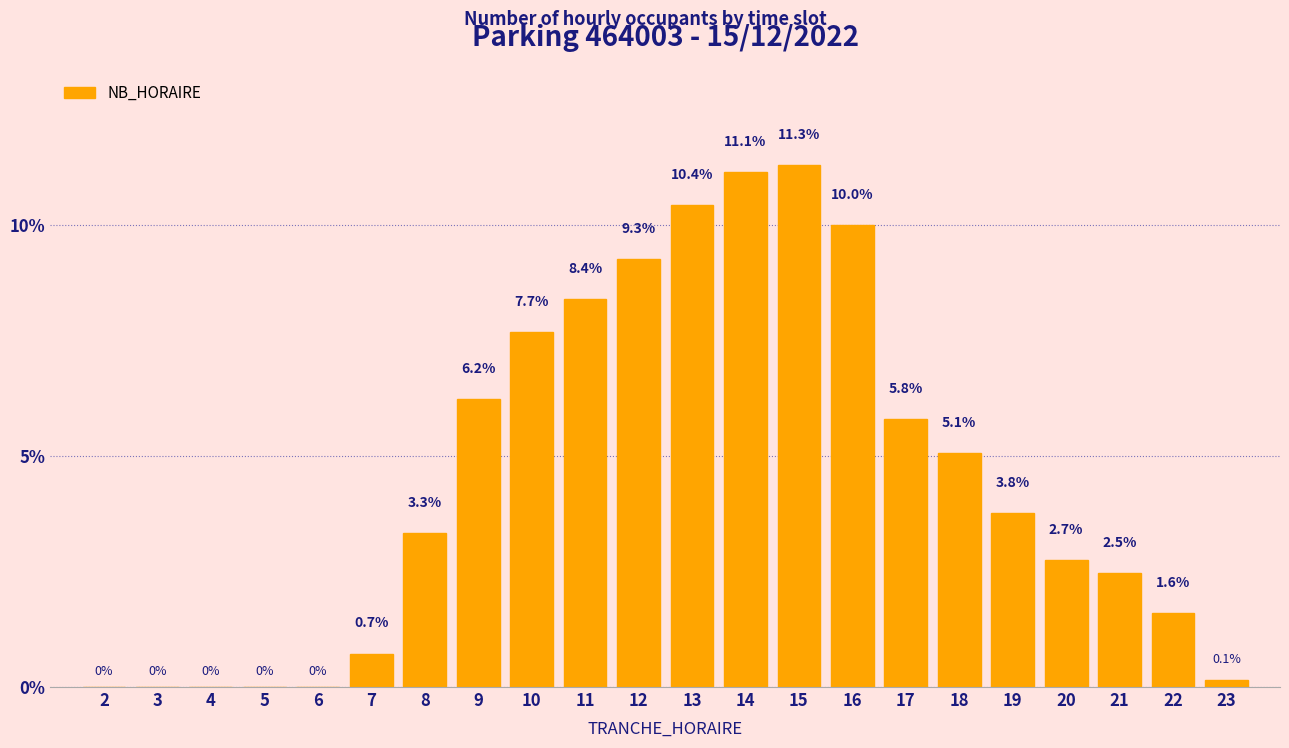

Reading left to right, what are all the values shown in this chart?

2=0.0	3=0.0	4=0.0	5=0.0	6=0.0	7=0.7	8=3.3	9=6.2	10=7.7	11=8.4	12=9.3	13=10.4	14=11.1	15=11.3	16=10.0	17=5.8	18=5.1	19=3.8	20=2.7	21=2.5	22=1.6	23=0.1